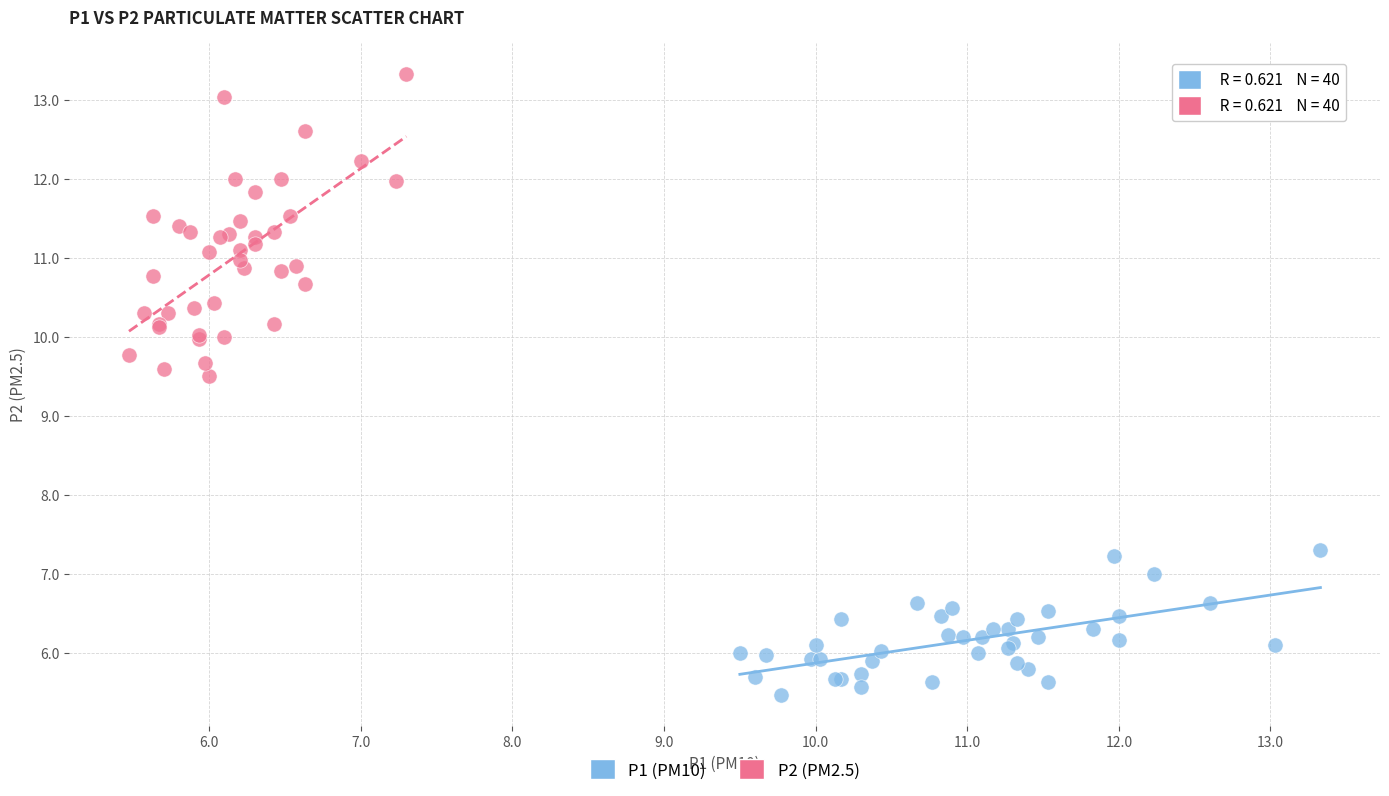

Which series contains the highest Y value?

P2 (PM2.5)